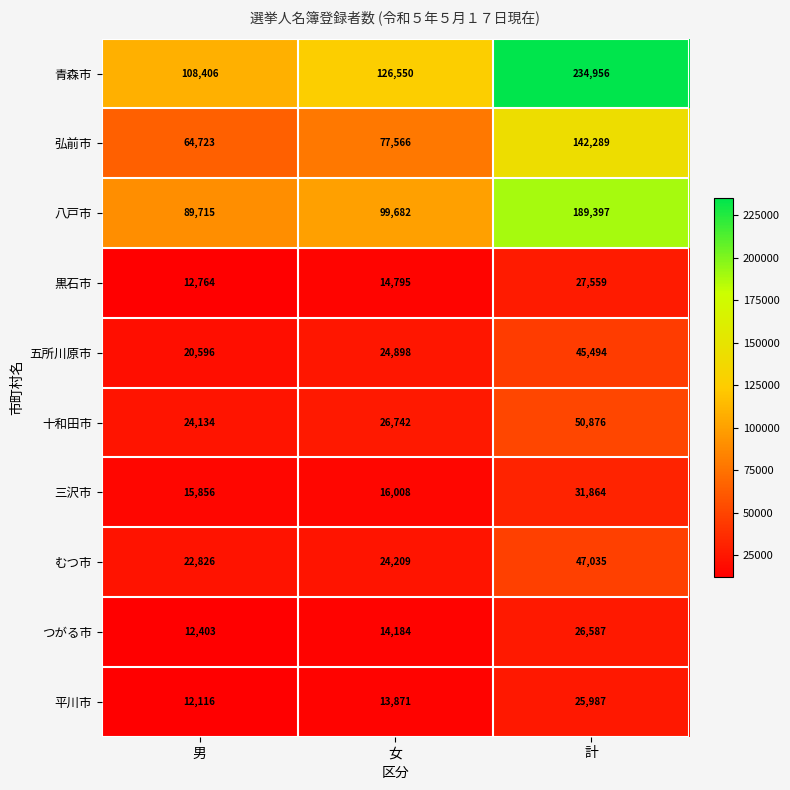

Count the number of categories in the chart.

3